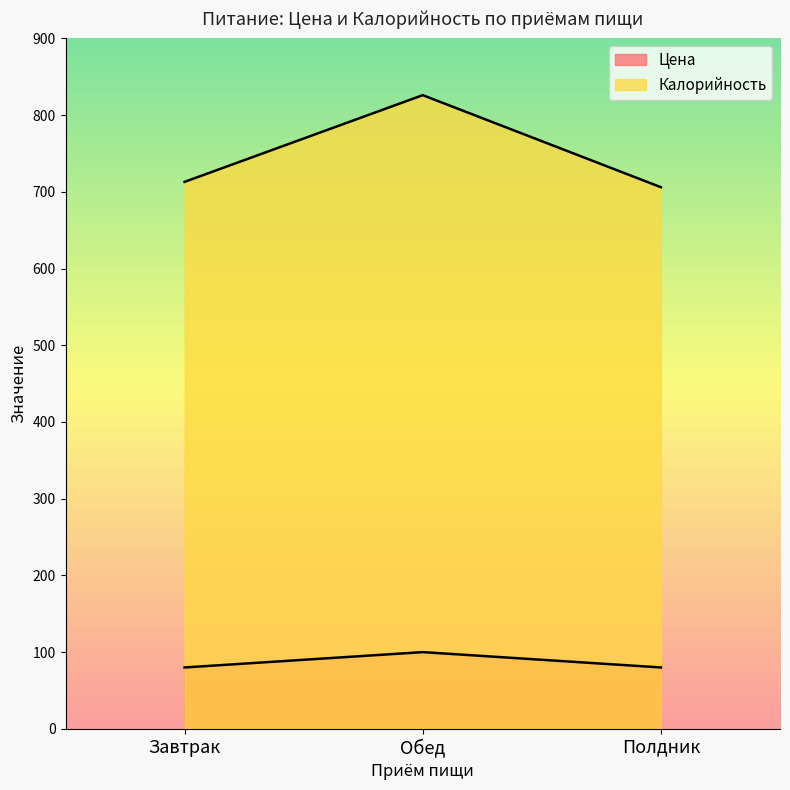

Reading right to left, transcribe all the data shown in this chart.

Цена: Полдник=80	Обед=100	Завтрак=80
Калорийность: Полдник=706	Обед=826	Завтрак=713